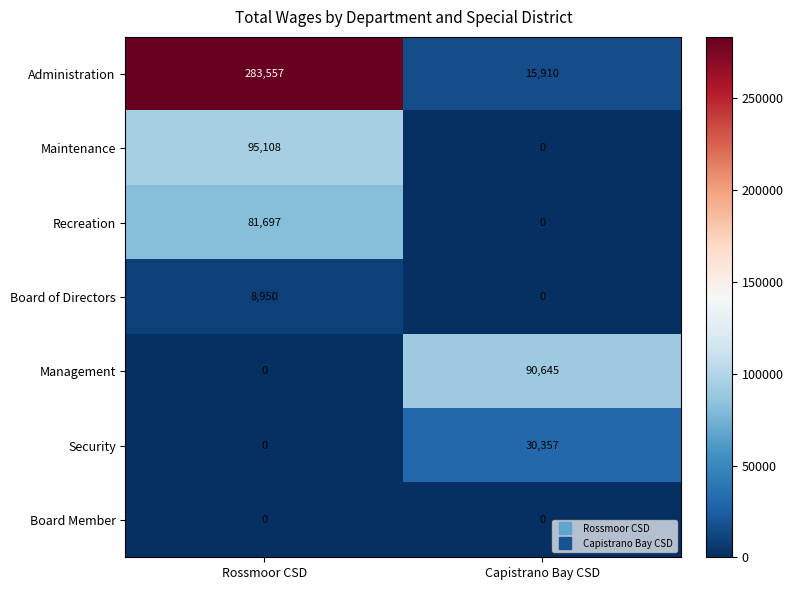

What is the total value across all series at Capistrano Bay CSD?

136912